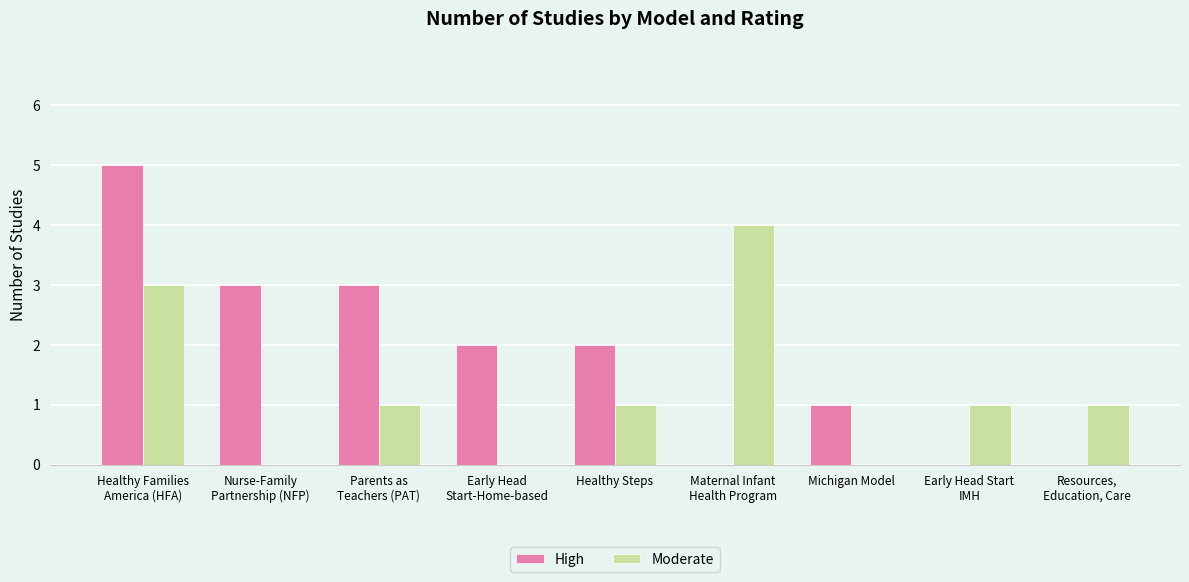

What is the approximate value of High at Healthy Steps?

2